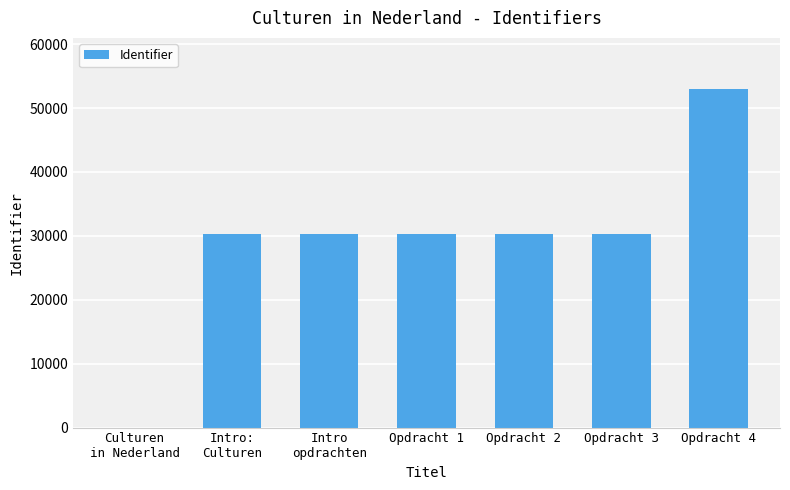

Count the number of categories in the chart.

7